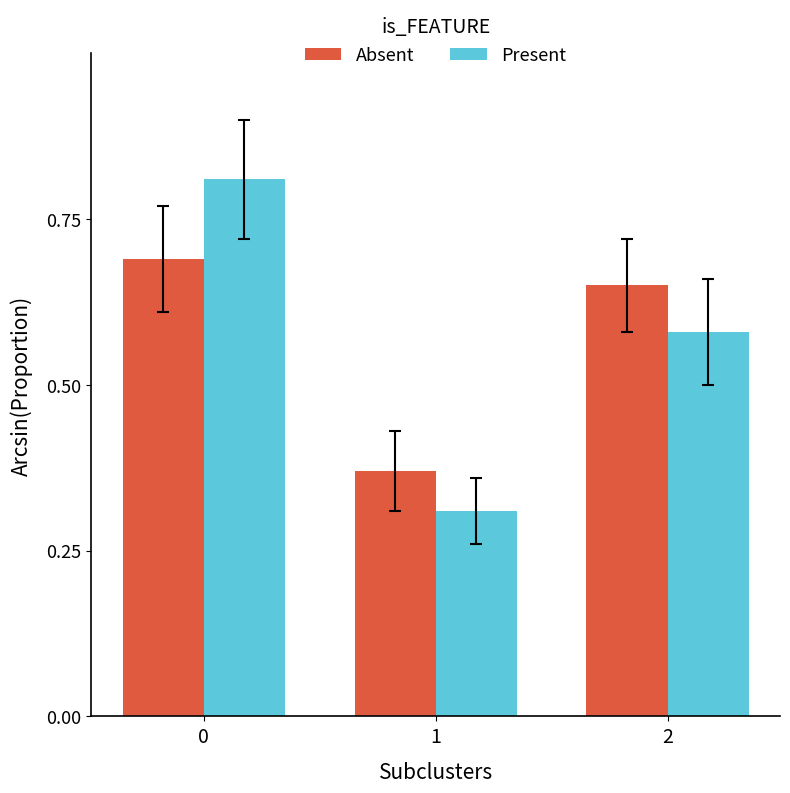

List the labels in order of Present value, largest first.

0, 2, 1